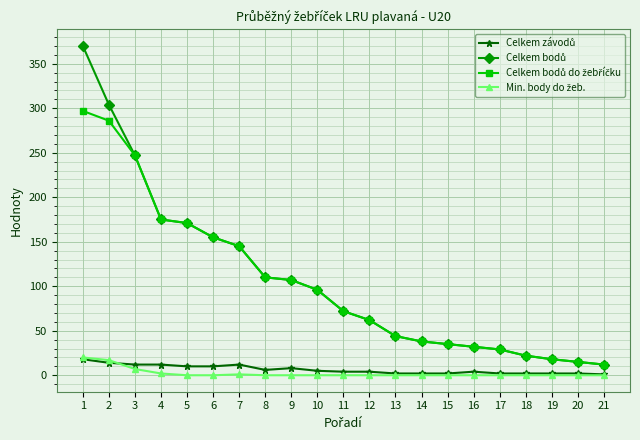

What is the maximum value shown in the chart?

370